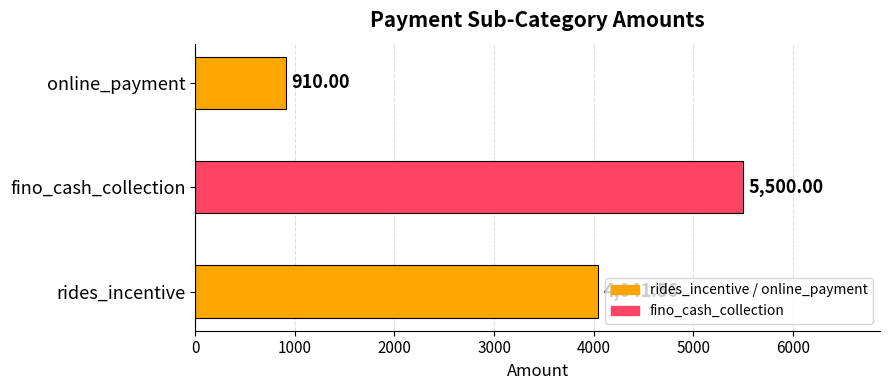

What is the maximum value shown in the chart?

5500.0